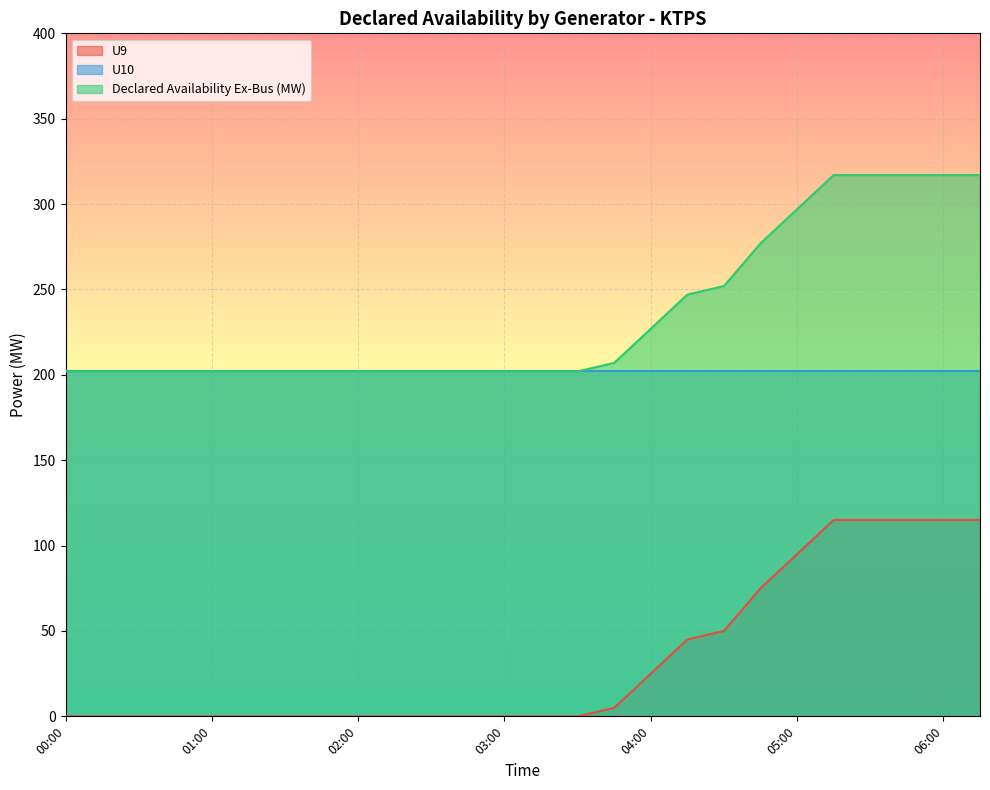

List the series in order of their overall mean, highest first.

Declared Availability Ex-Bus (MW), U10, U9